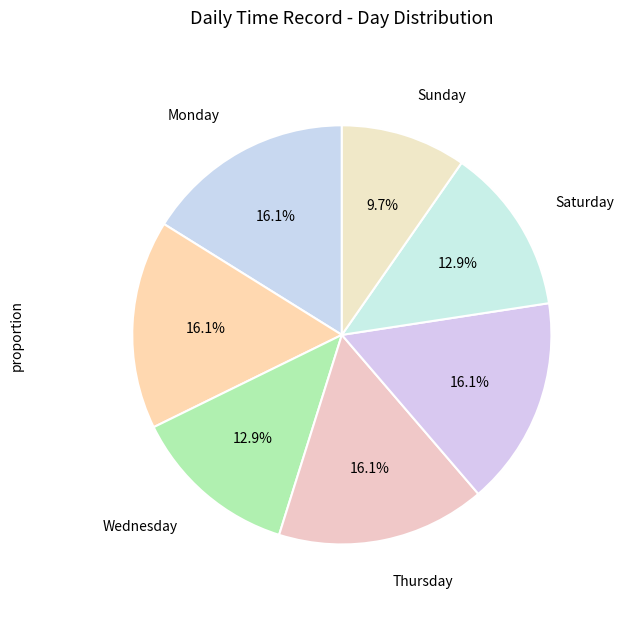

What percentage is NOT represented by Monday?

83.9%